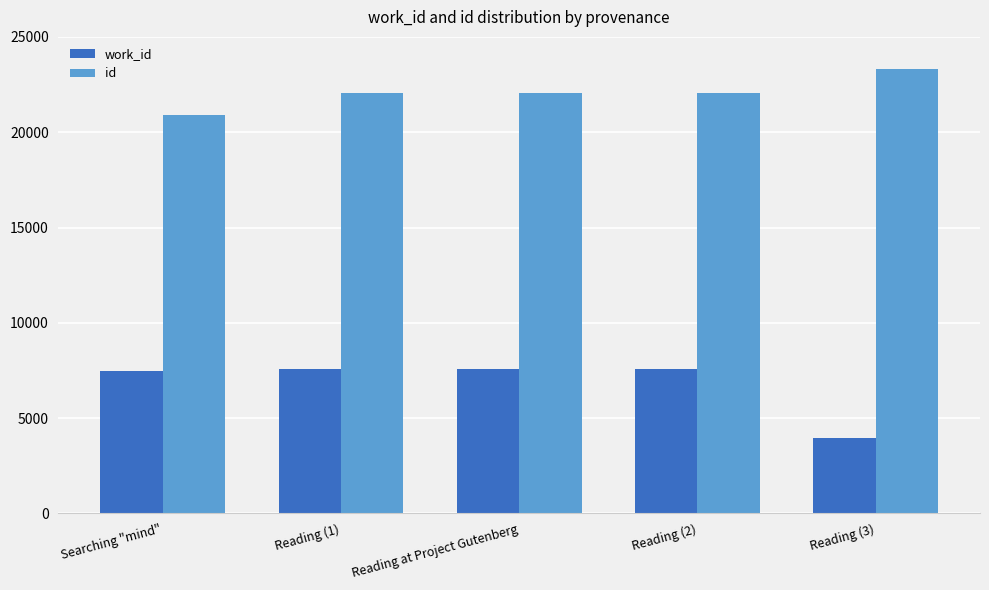

What is the maximum value for work_id?

7570